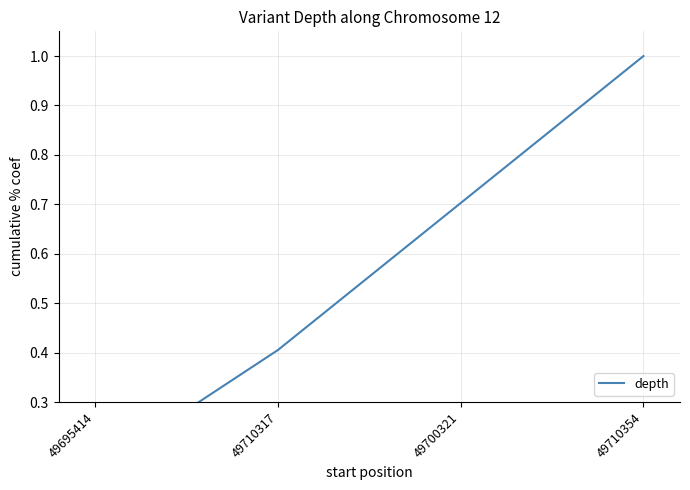

Is this an area chart (filled region under the line)?

No